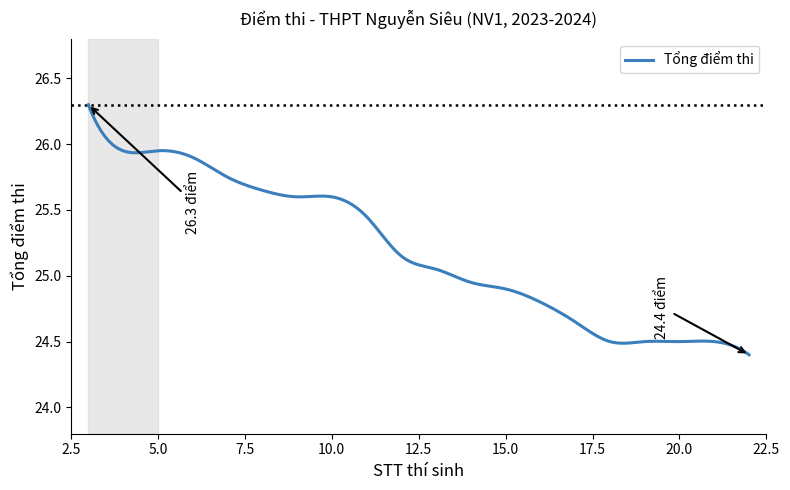

What is the difference between the maximum and minimum values?

1.9